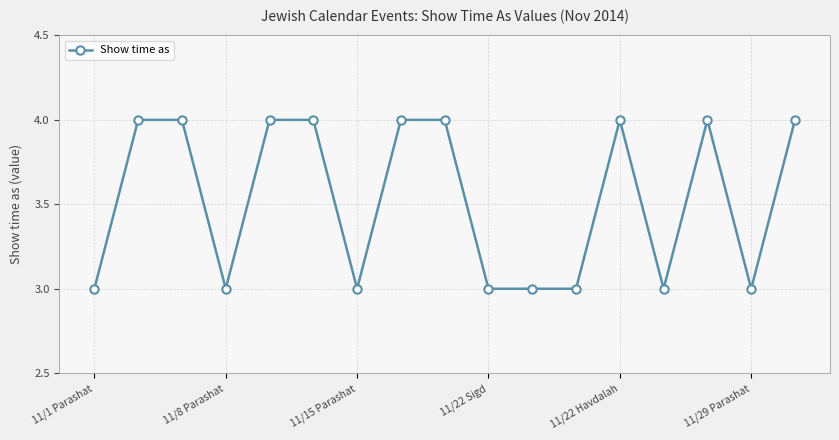

What is the greatest value displayed?

4